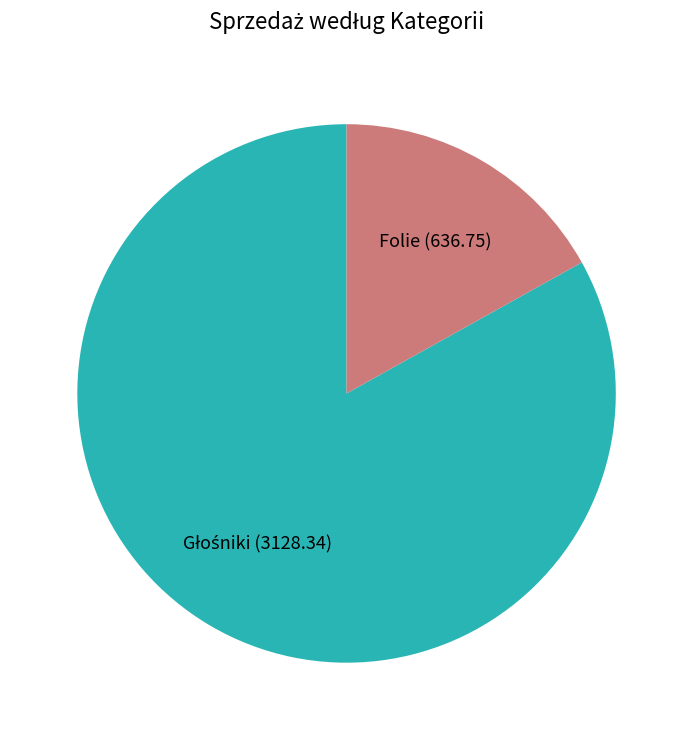

Which category has the smallest portion of the pie?

Folie